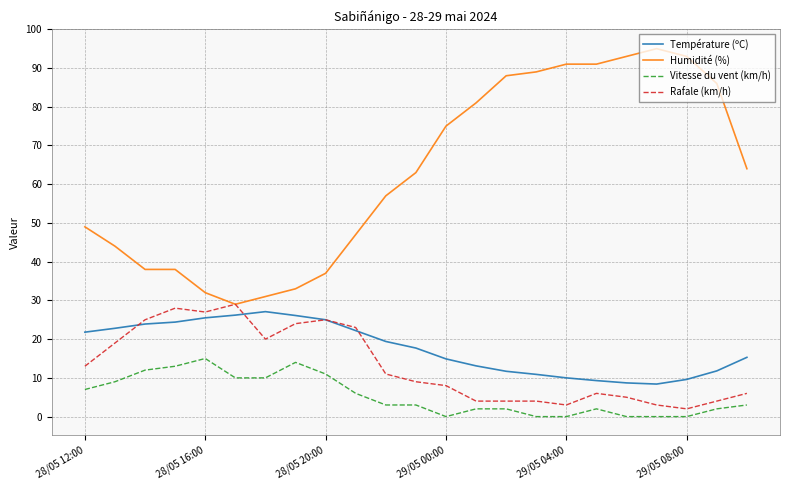

True or false: Rafale (km/h) and Vitesse du vent (km/h) intersect in this chart.

False